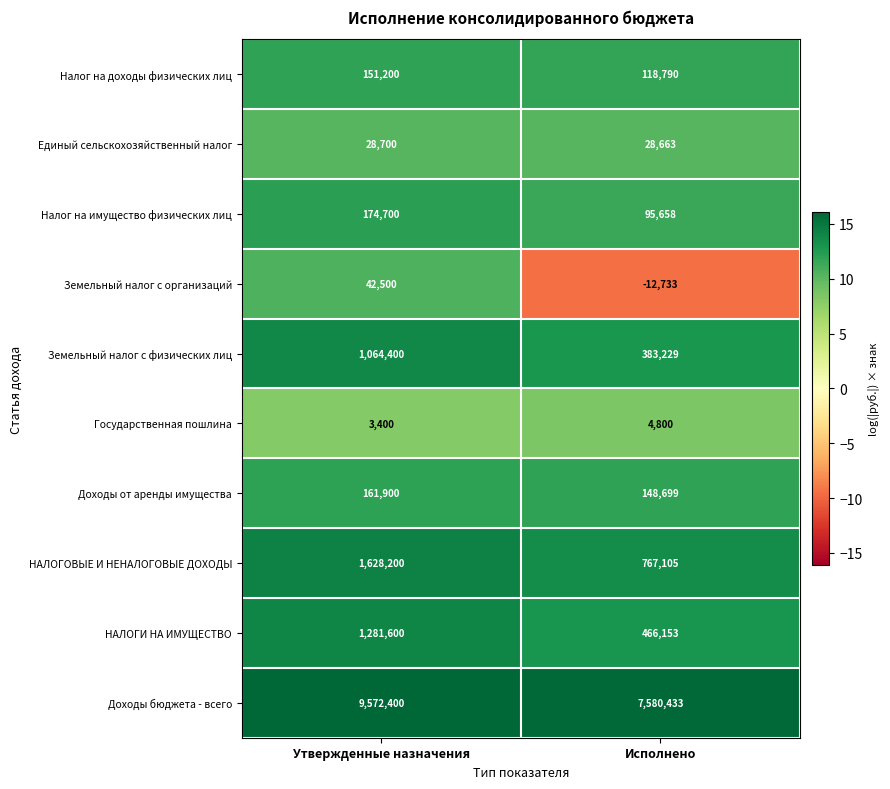

What is the maximum value shown in the chart?

9572400